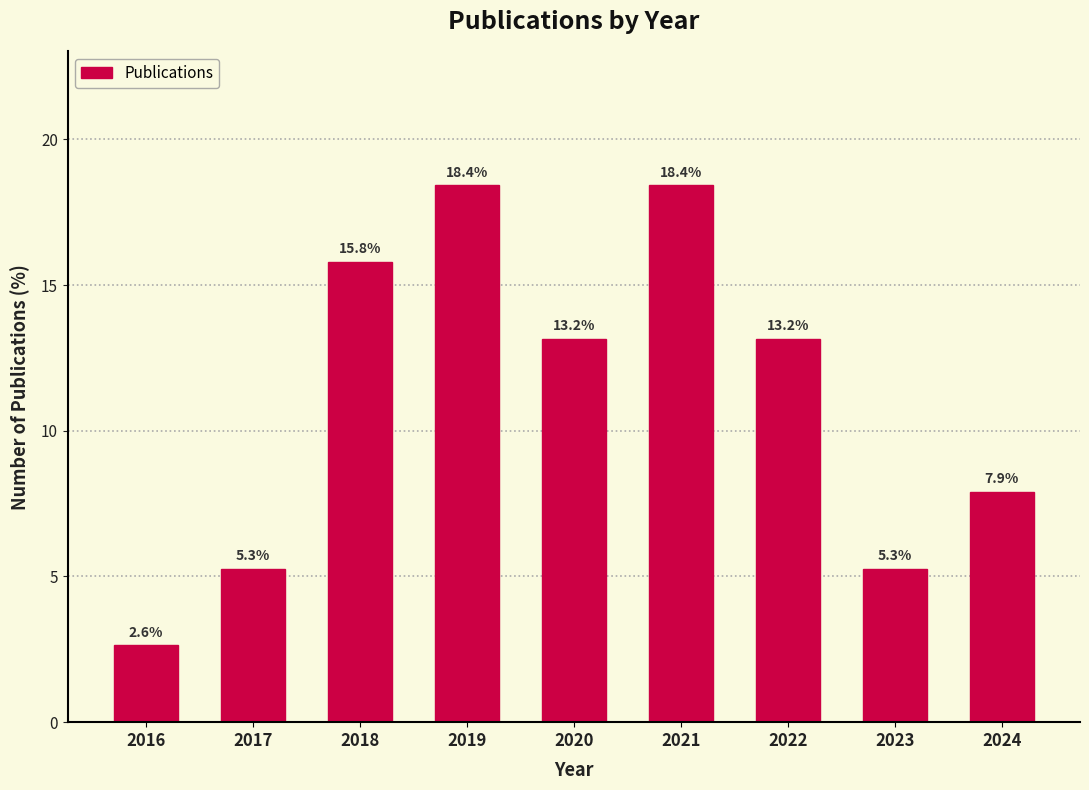

Reading left to right, list all the values displayed in this chart.

2016=2.6	2017=5.3	2018=15.8	2019=18.4	2020=13.2	2021=18.4	2022=13.2	2023=5.3	2024=7.9